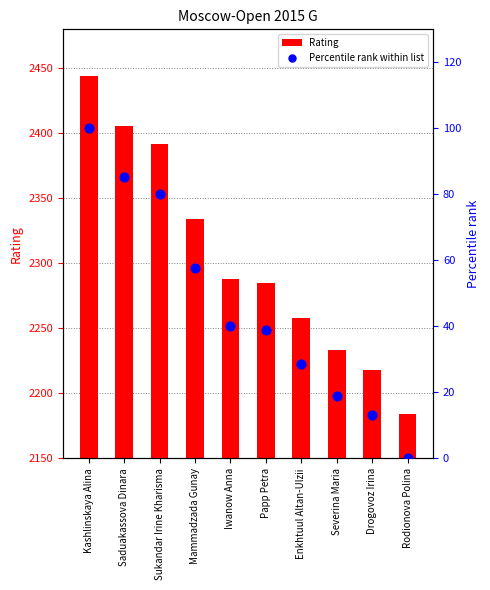

Which series has the largest total across all categories?

Rating